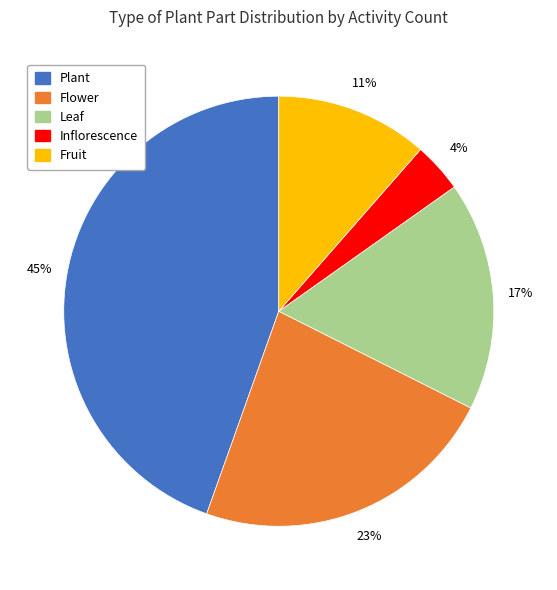

What is the largest slice in the pie chart?

Plant